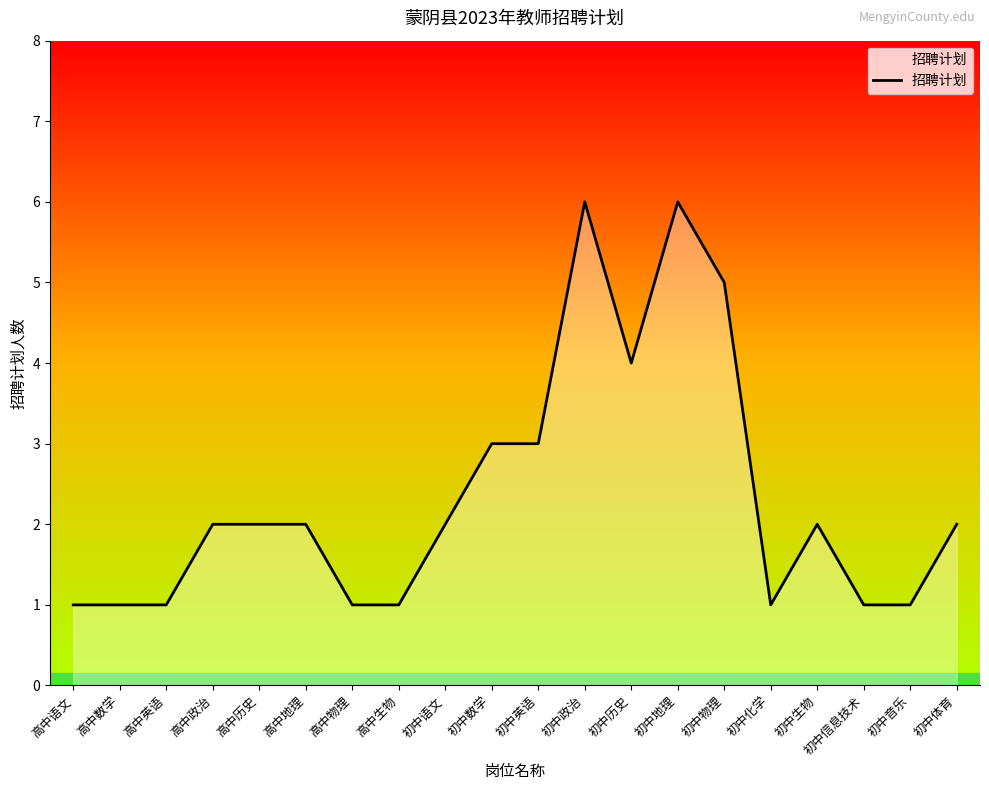

Does the chart have visible grid lines?

No